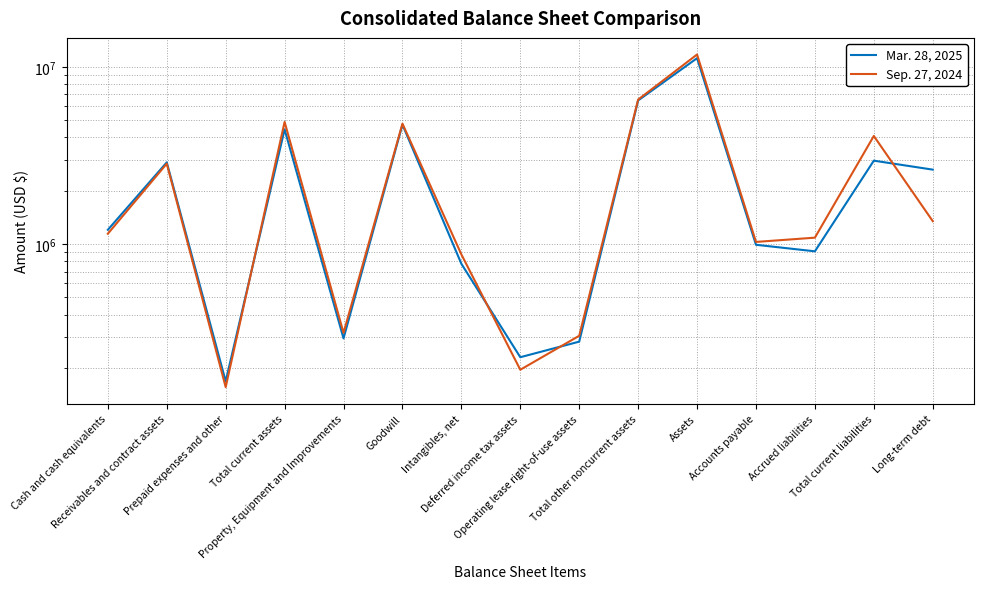

What is the difference between the highest and lowest values at Receivables and contract assets?

50039